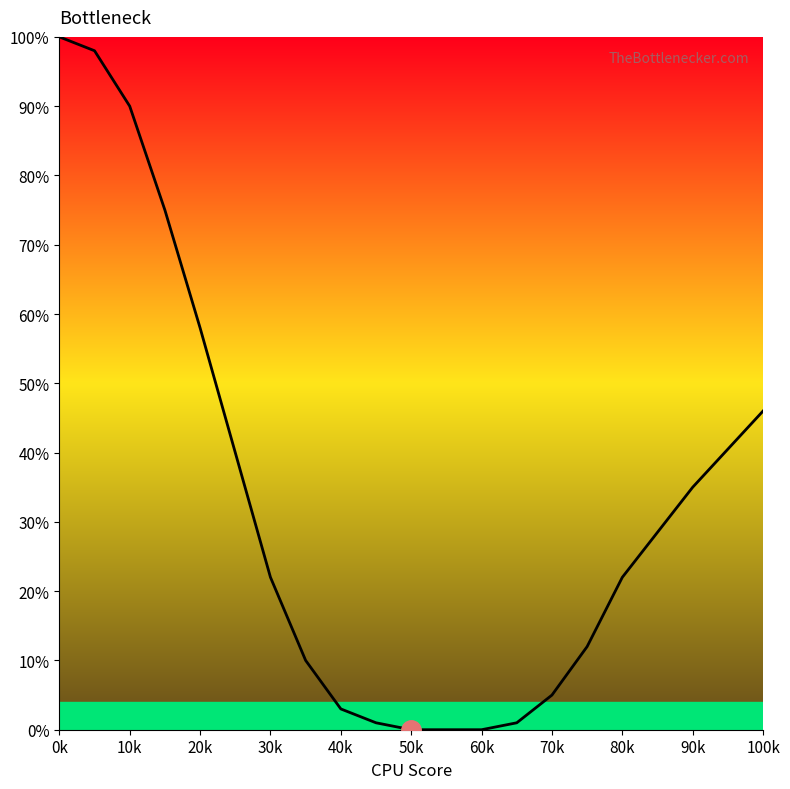

What is the difference between the maximum and minimum values?

100